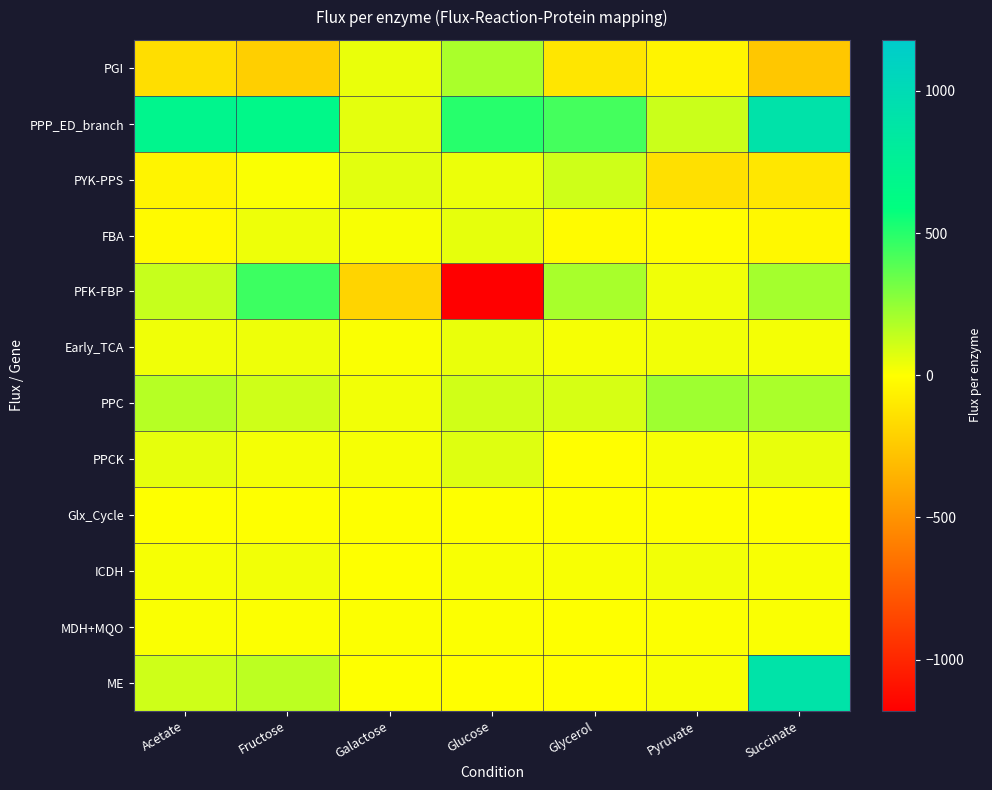

Reading left to right, list all the values displayed in this chart.

PGI: Acetate=-149.9	Fructose=-220.0	Galactose=48.5	Glucose=195.5	Glycerol=-112.6	Pyruvate=-48.5	Succinate=-254.4
PPP_ED_branch: Acetate=696.8	Fructose=668.1	Galactose=60.6	Glucose=501.1	Glycerol=429.1	Pyruvate=122.0	Succinate=915.5
PYK-PPS: Acetate=-47.4	Fructose=9.3	Galactose=67.2	Glucose=44.1	Glycerol=113.6	Pyruvate=-140.7	Succinate=-108.0
FBA: Acetate=-21.2	Fructose=39.4	Galactose=16.8	Glucose=55.5	Glycerol=-14.0	Pyruvate=-5.8	Succinate=-30.8
PFK-FBP: Acetate=129.6	Fructose=450.2	Galactose=-196.3	Glucose=-1179.7	Glycerol=202.8	Pyruvate=33.6	Succinate=211.9
Early_TCA: Acetate=33.2	Fructose=37.4	Galactose=10.3	Glucose=48.6	Glycerol=20.5	Pyruvate=30.2	Succinate=23.3
PPC: Acetate=168.0	Fructose=113.7	Galactose=27.9	Glucose=106.5	Glycerol=92.4	Pyruvate=225.1	Succinate=195.4
PPCK: Acetate=56.1	Fructose=24.4	Galactose=19.3	Glucose=74.4	Glycerol=-0.0	Pyruvate=18.8	Succinate=50.9
Glx_Cycle: Acetate=2.2	Fructose=0.0	Galactose=0.6	Glucose=0.0	Glycerol=0.0	Pyruvate=0.3	Succinate=0.1
ICDH: Acetate=20.0	Fructose=31.7	Galactose=2.8	Glucose=14.0	Glycerol=14.7	Pyruvate=31.3	Succinate=15.5
MDH+MQO: Acetate=11.4	Fructose=4.8	Galactose=5.6	Glucose=6.3	Glycerol=4.1	Pyruvate=8.0	Succinate=9.9
ME: Acetate=113.0	Fructose=154.6	Galactose=0.1	Glucose=-0.0	Glycerol=-0.0	Pyruvate=15.4	Succinate=900.1